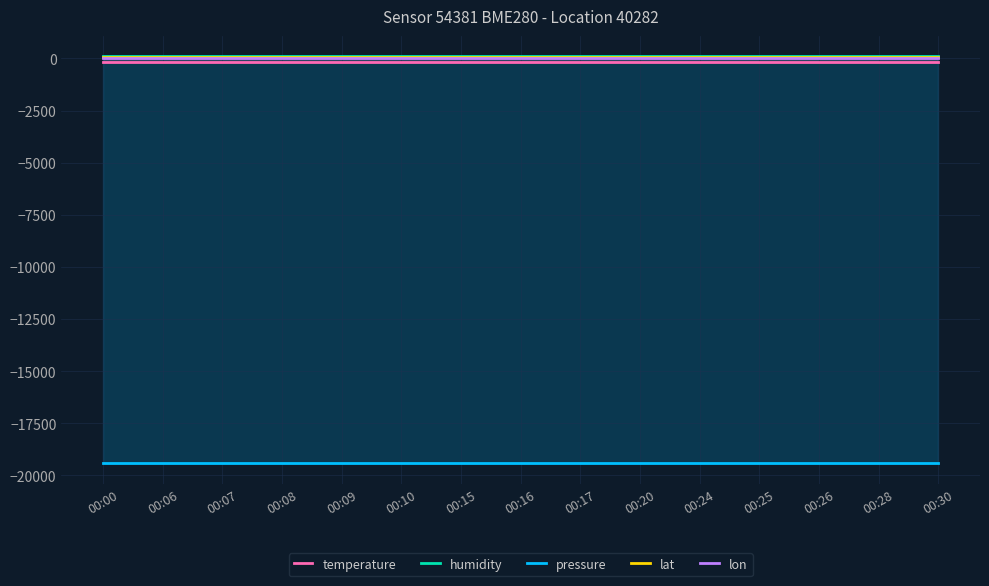

What is the approximate value of pressure at 00:15?

-19420.8